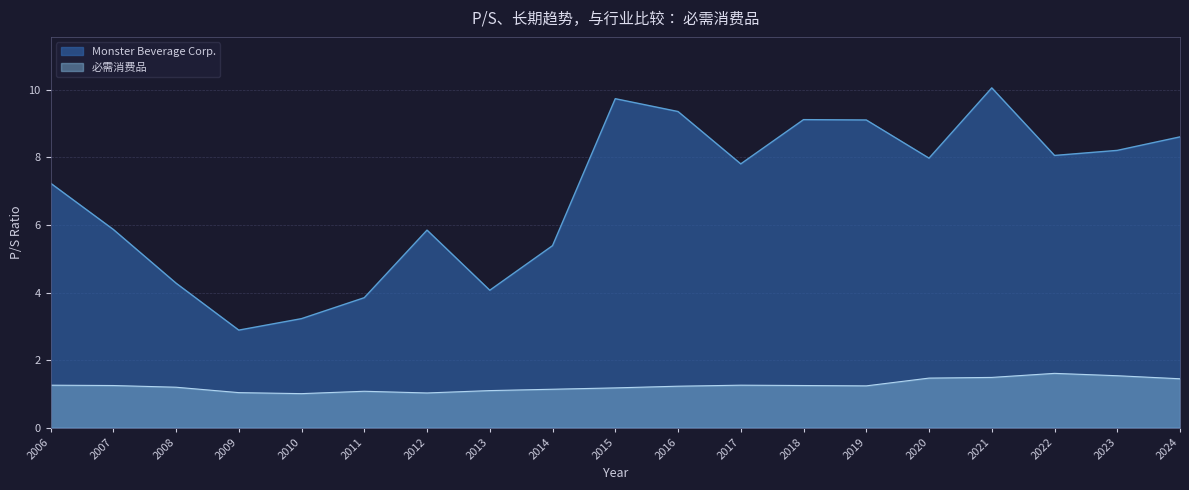

True or false: 必需消费品 has more than 0 interior local peaks.

True